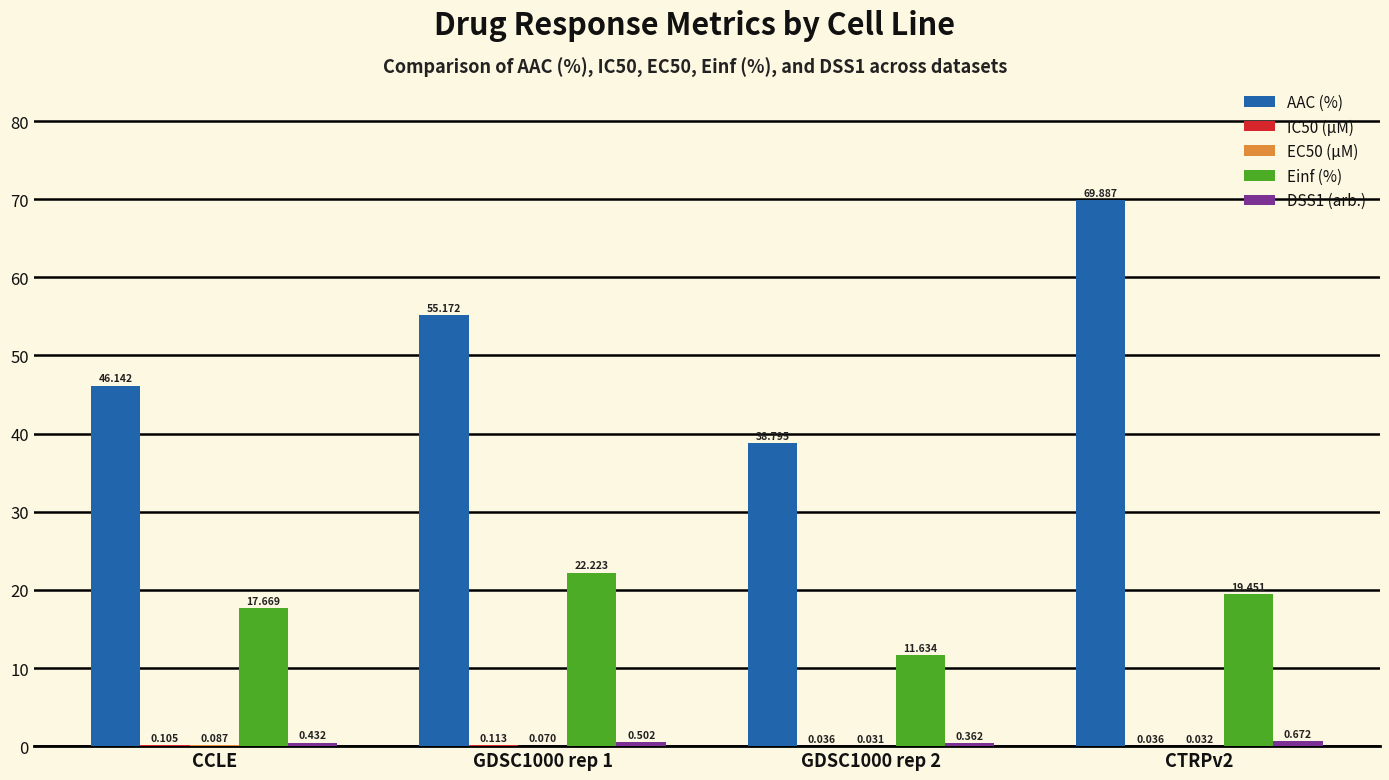

Is the value of AAC (%) at CCLE greater than the value of Einf (%) at CTRPv2?

Yes